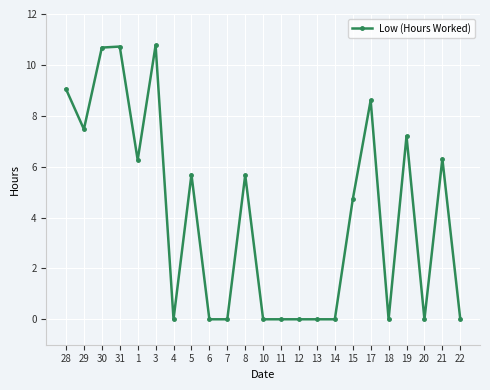

Count the number of data series in this chart.

1